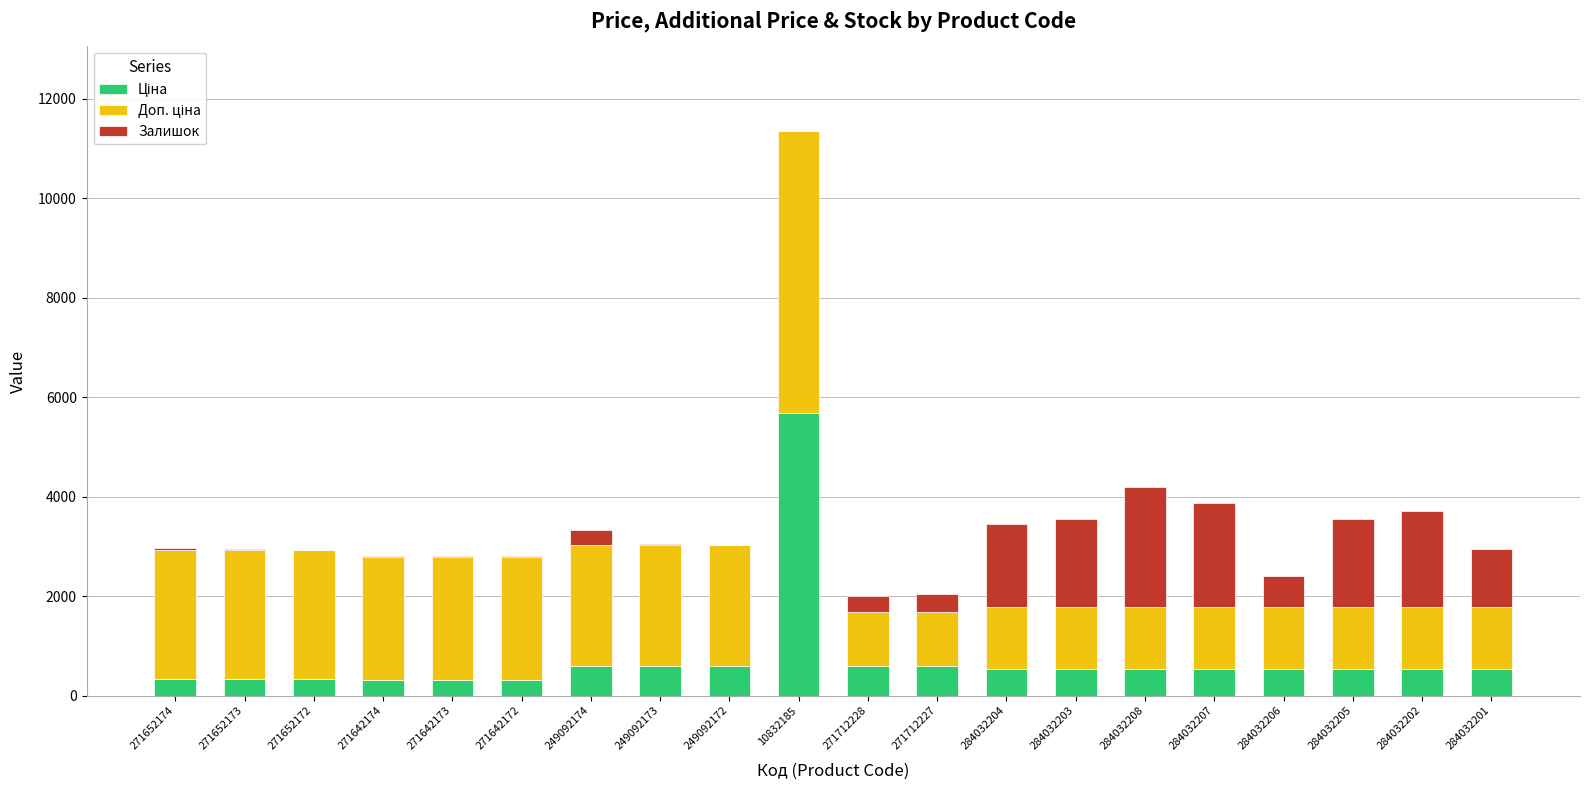

What is the total value across all series at 284032202?

3720.4